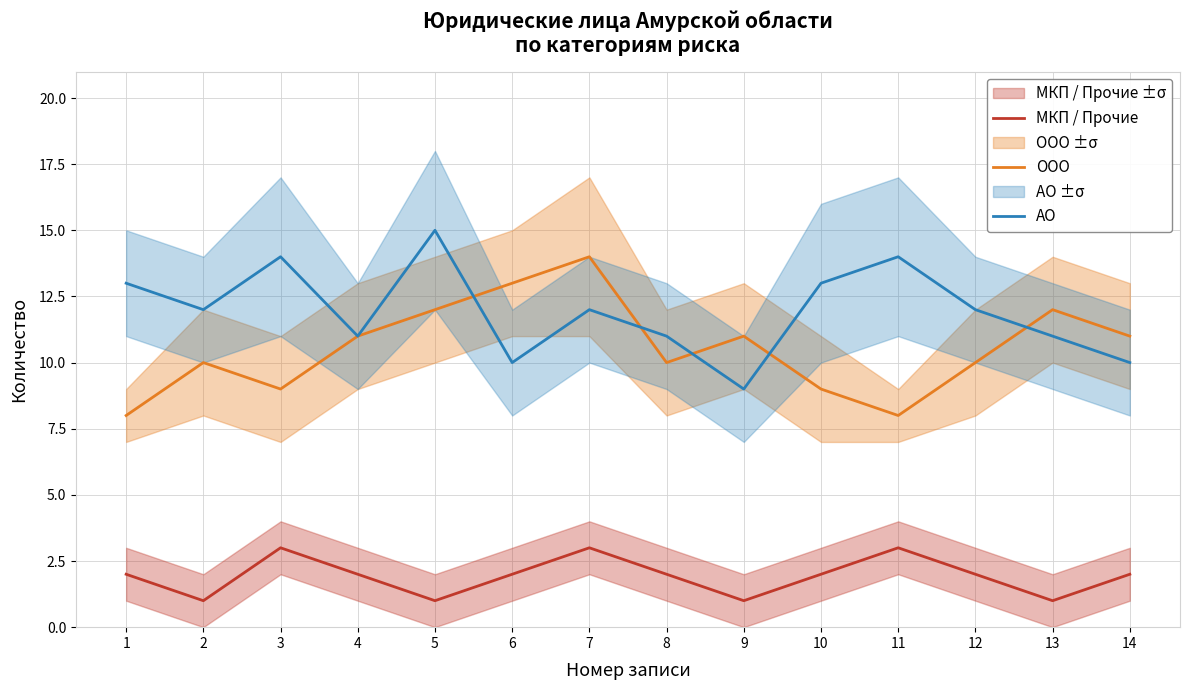

True or false: АО and ООО cross at least once.

True